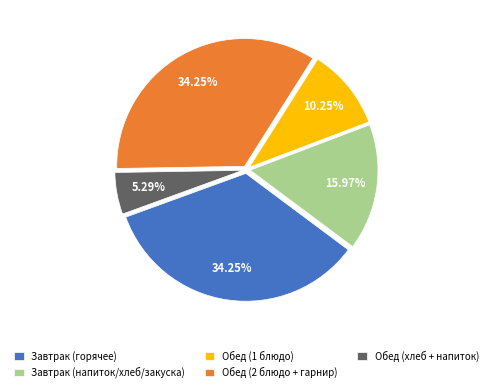

Do Завтрак (напиток/хлеб/закуска) and Обед (хлеб + напиток) together represent more than half of the pie?

No